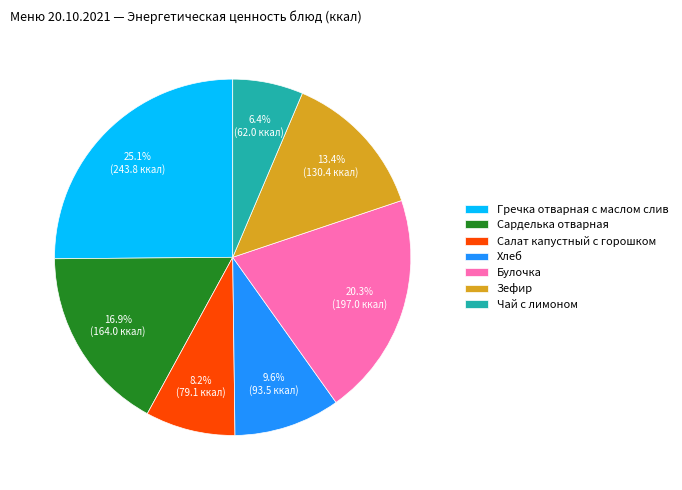

To the nearest percent, what is the difference between the largest and smallest slice percentages?

19%